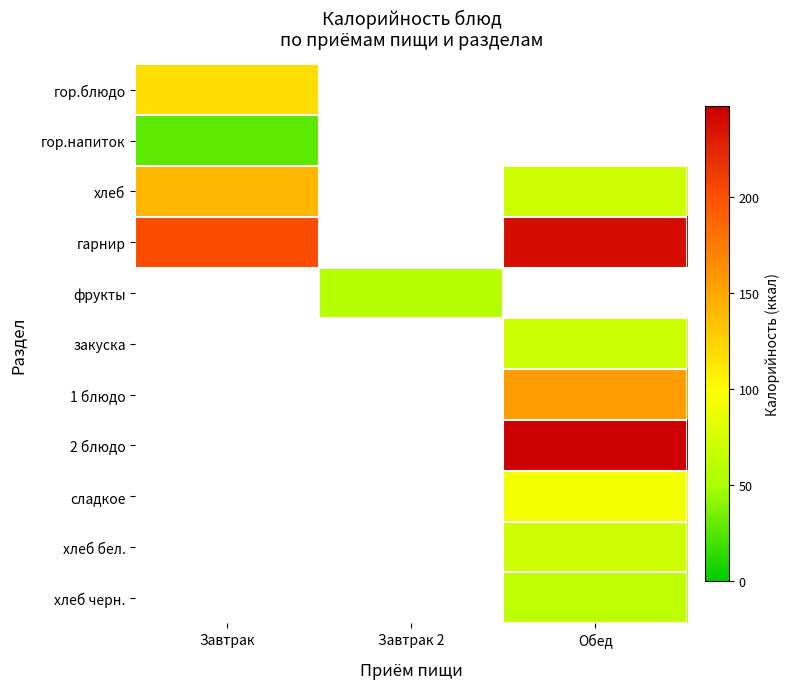

At how many categories does at least one series exceed 67?

2